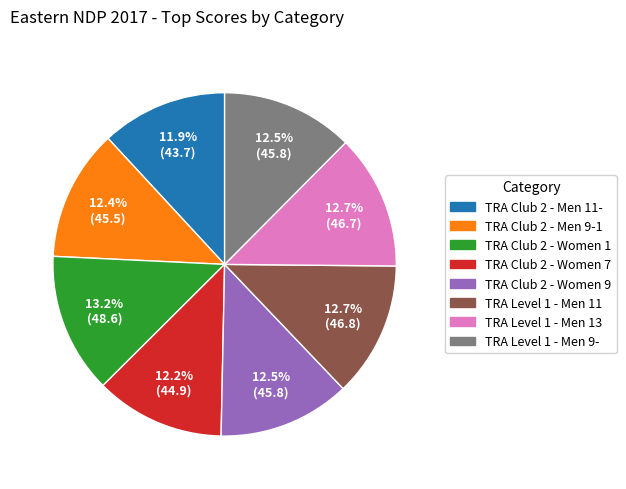

Is there a majority slice in this chart?

No